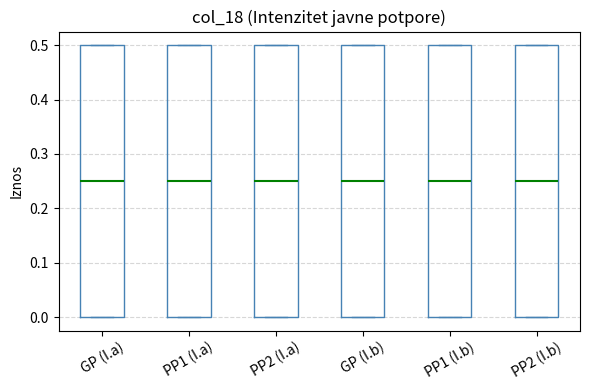

Reading left to right, read every box against the y-axis: the position of its median line, the range the box covers, and the ends of its whiskers. The values are not printed on the chart, so give them approximately, as read against the axis.

GP (I.a): median 0.25, box 0.00 to 0.50, whiskers 0.00 to 0.50
PP1 (I.a): median 0.25, box 0.00 to 0.50, whiskers 0.00 to 0.50
PP2 (I.a): median 0.25, box 0.00 to 0.50, whiskers 0.00 to 0.50
GP (I.b): median 0.25, box 0.00 to 0.50, whiskers 0.00 to 0.50
PP1 (I.b): median 0.25, box 0.00 to 0.50, whiskers 0.00 to 0.50
PP2 (I.b): median 0.25, box 0.00 to 0.50, whiskers 0.00 to 0.50